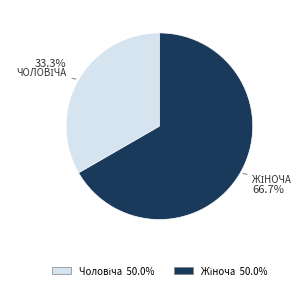

Does any single category account for the majority?

Yes